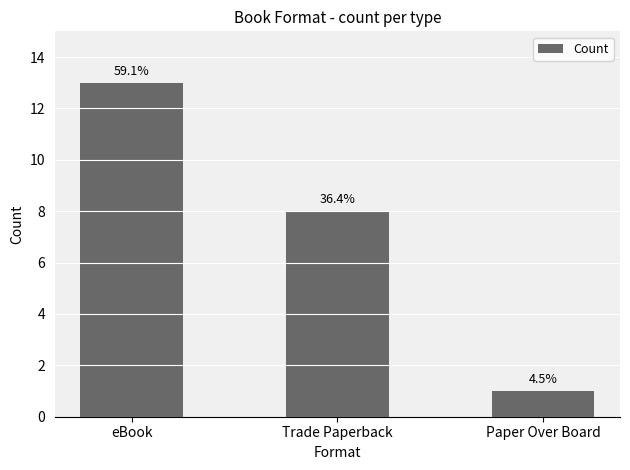

The chart shows a value of 18 at eBook. True or false?

False